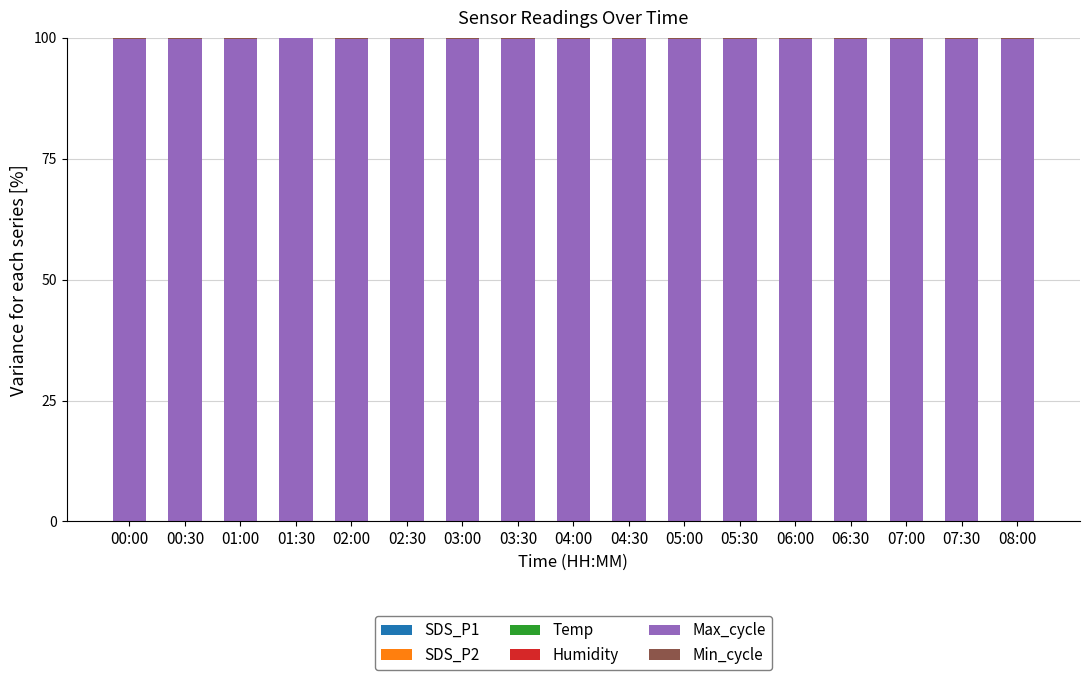

Is it true that Min_cycle equals 0.2 at 01:30?

False